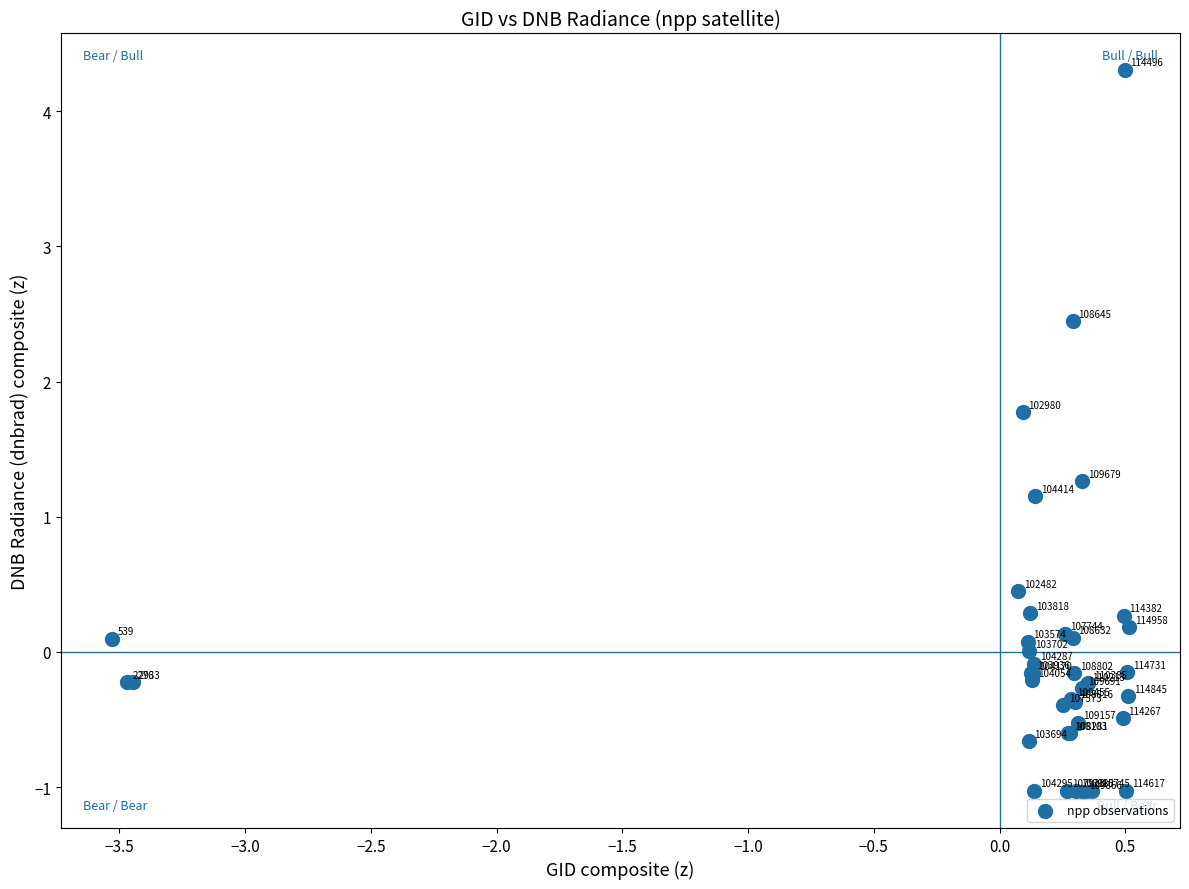

What Y value in the scatter plot is closest to 1?

1.2